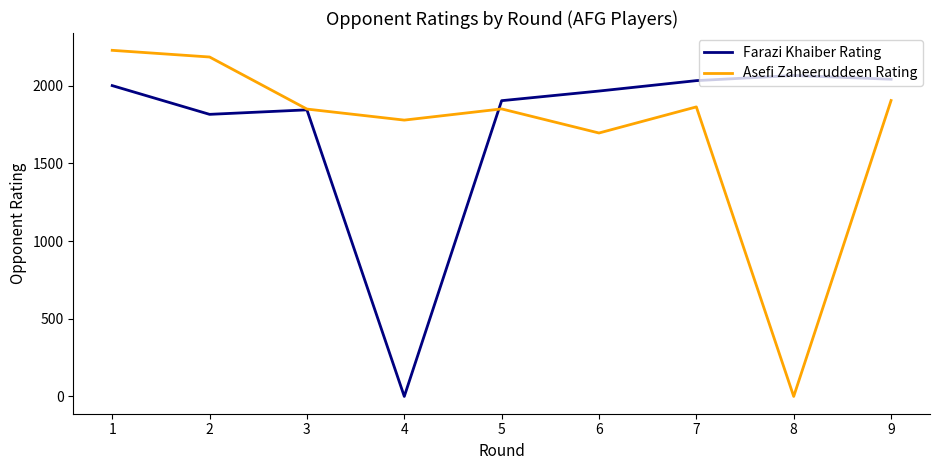

True or false: Farazi Khaiber Rating has a value of 1965 at 6.

True